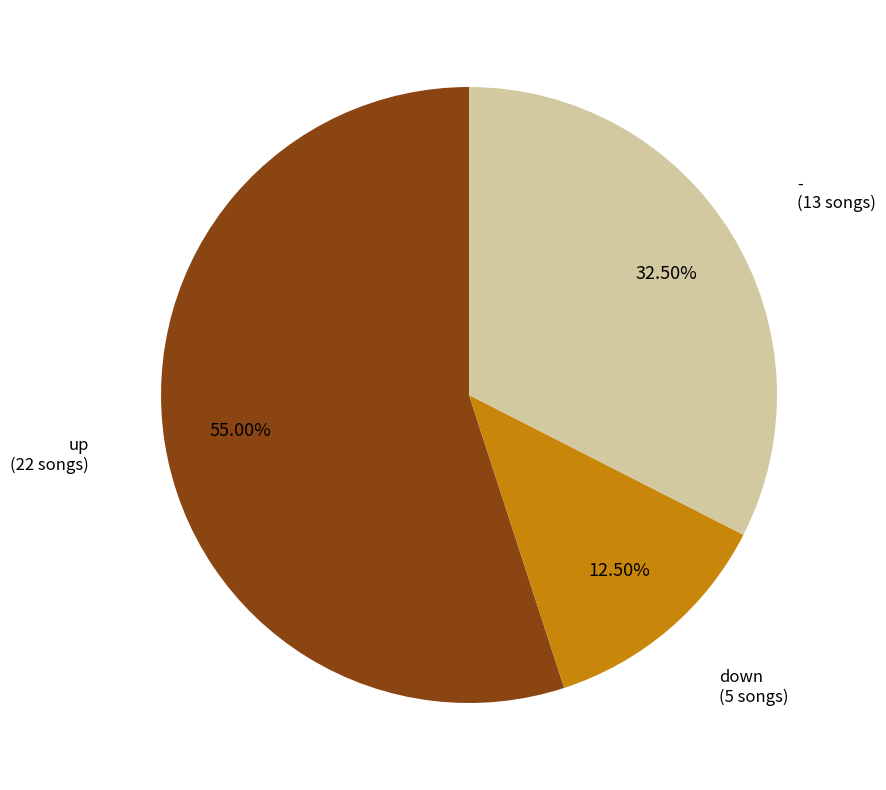

Does any single category account for the majority?

Yes